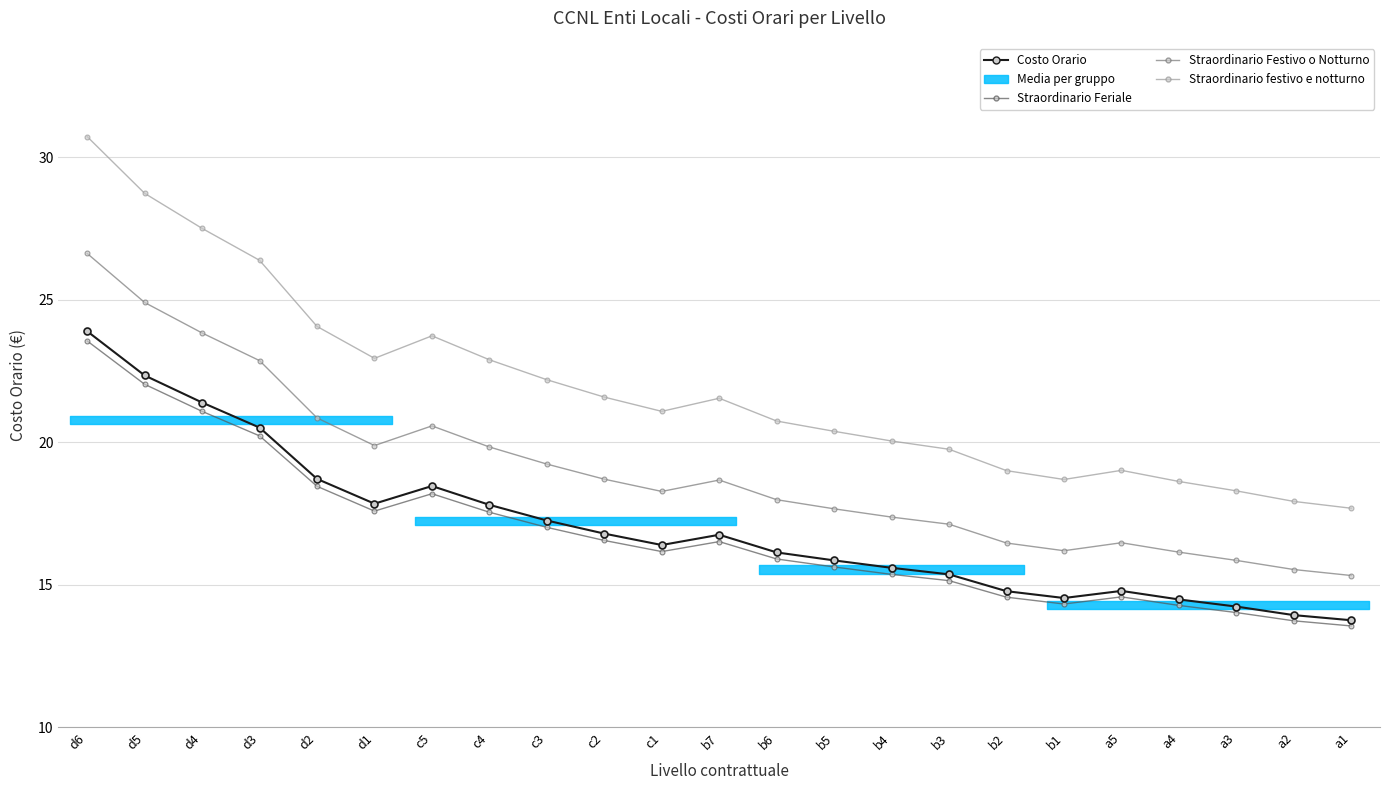

At c4, list the series in order from smallest to largest.

Straordinario Feriale, Costo Orario, Straordinario Festivo o Notturno, Straordinario festivo e notturno